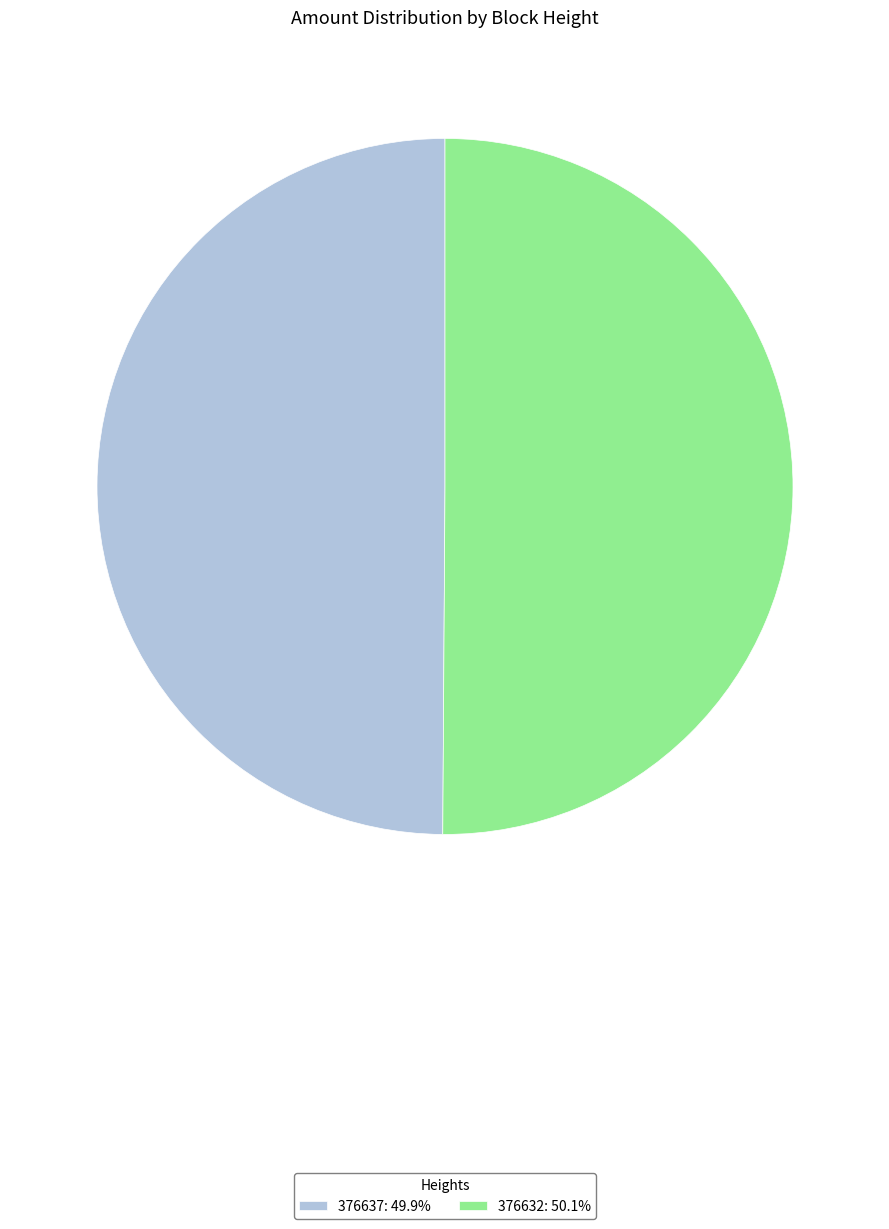

What is the ratio of the value at 376632: 50.1% to the value at 376637: 49.9%?

1.0